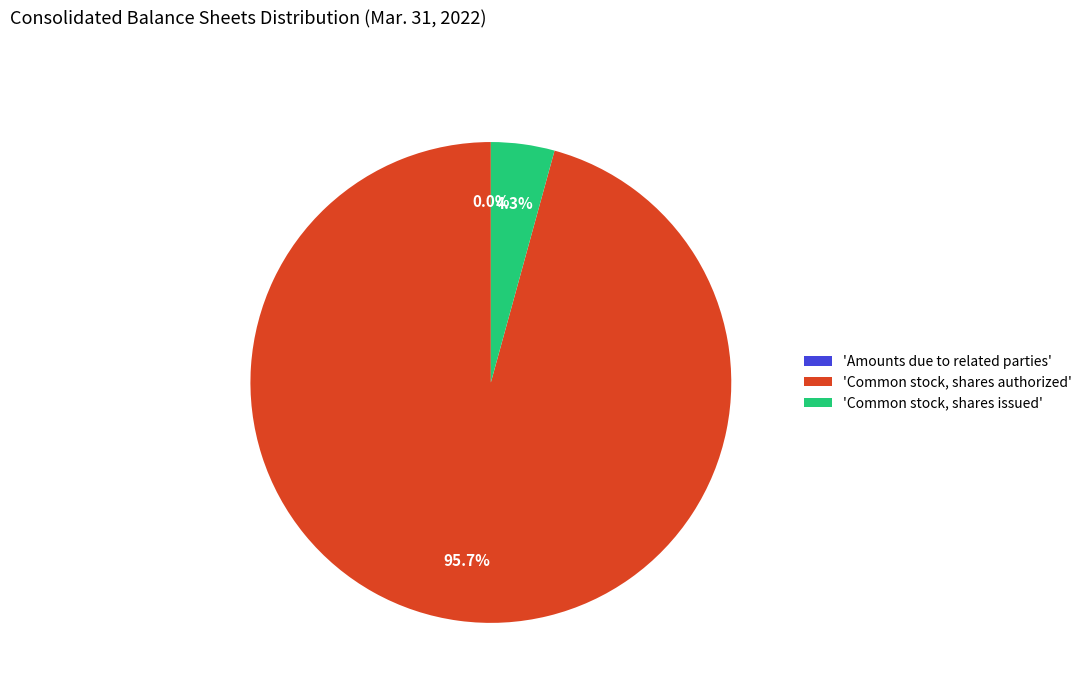

Which category has the biggest portion of the pie?

'Common stock, shares authorized'